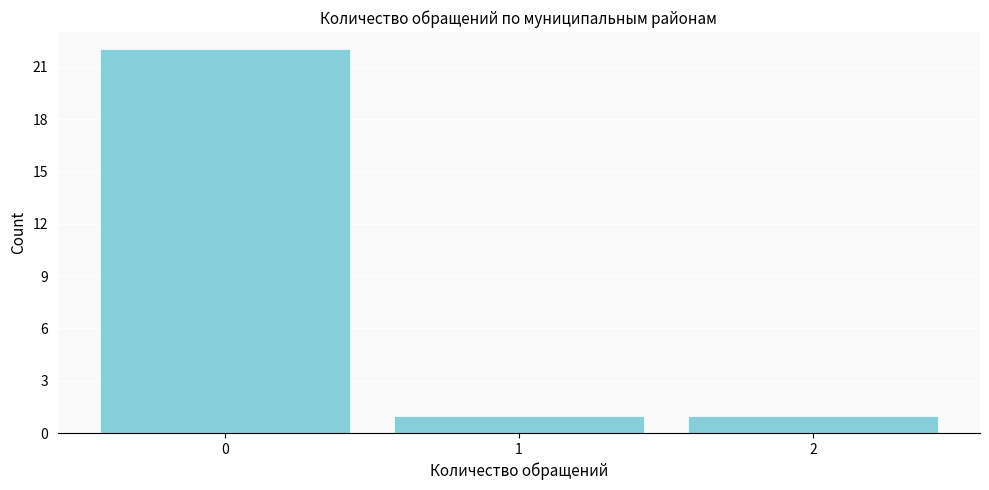

Reading left to right, list all the values displayed in this chart.

0=22	1=1	2=1